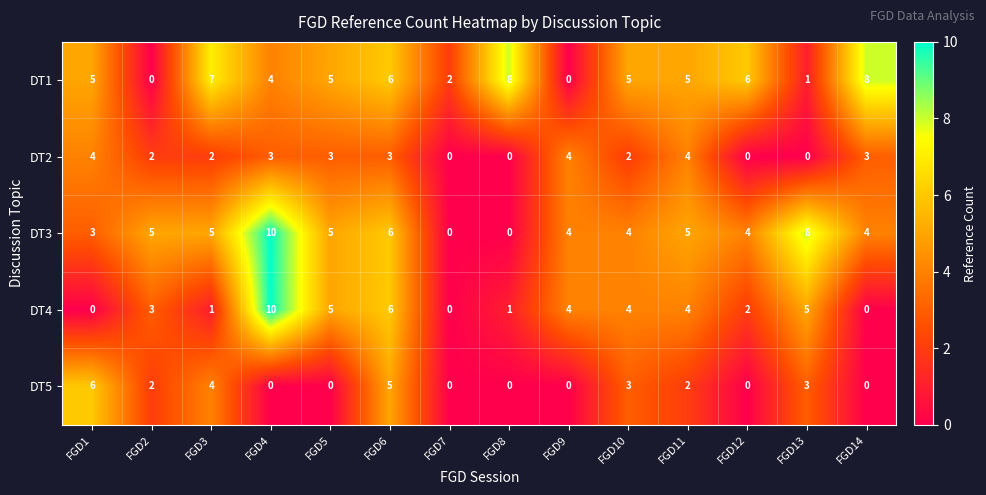

What is the difference between the maximum and minimum values in the DT1 series?

8